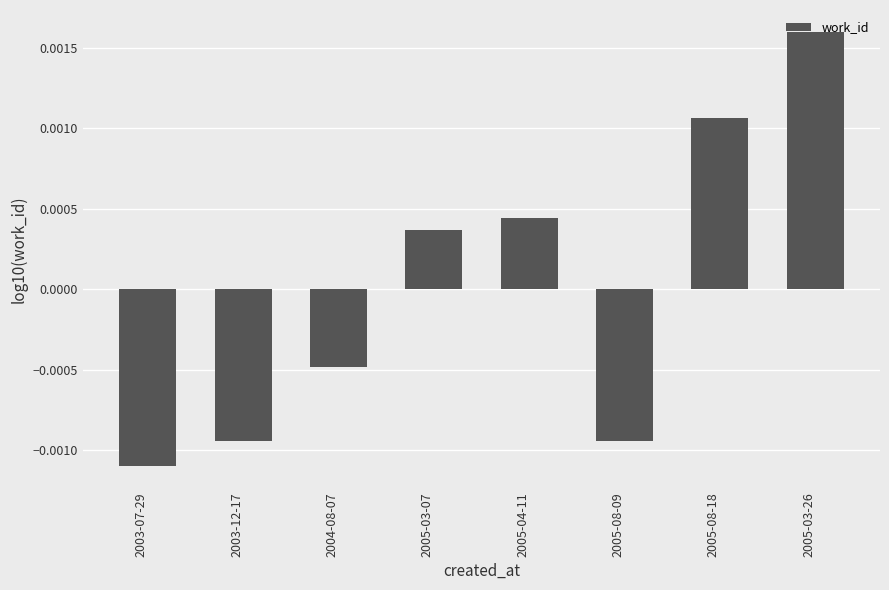

Does the chart contain any negative values?

Yes